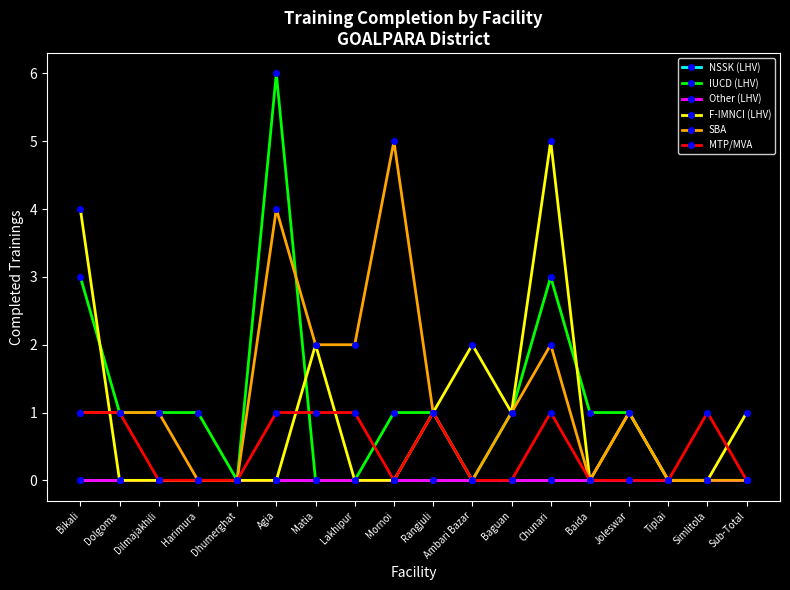

Which series has the widest spread of values?

IUCD (LHV)